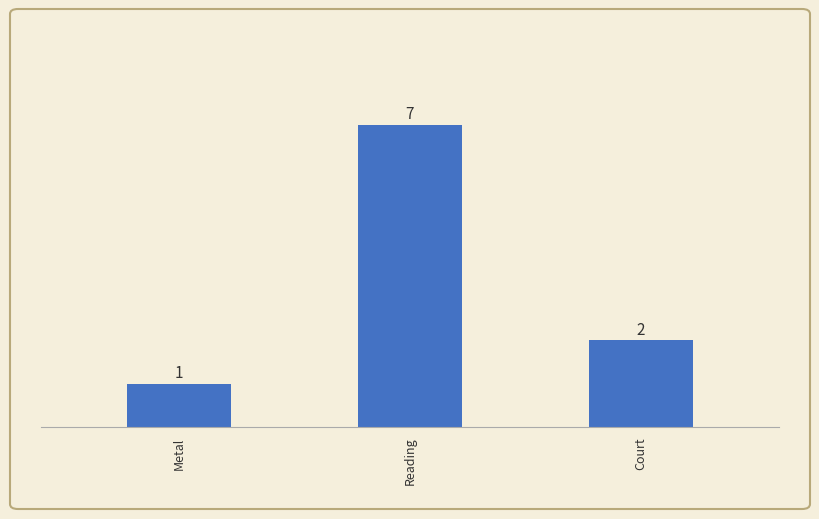

Is it true that the value at Court is 1?

False